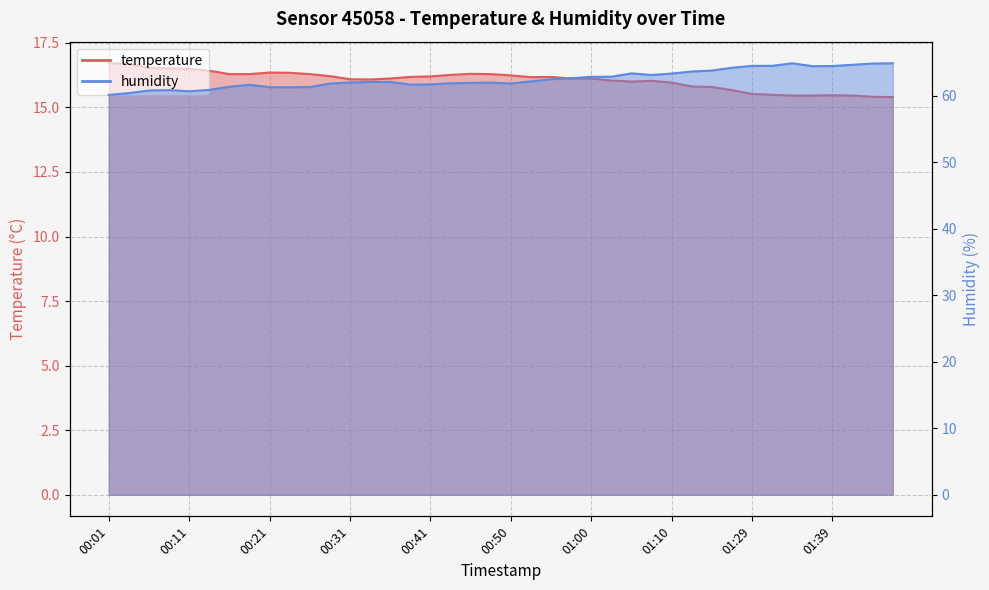

At which label does temperature first exceed 16?

00:01